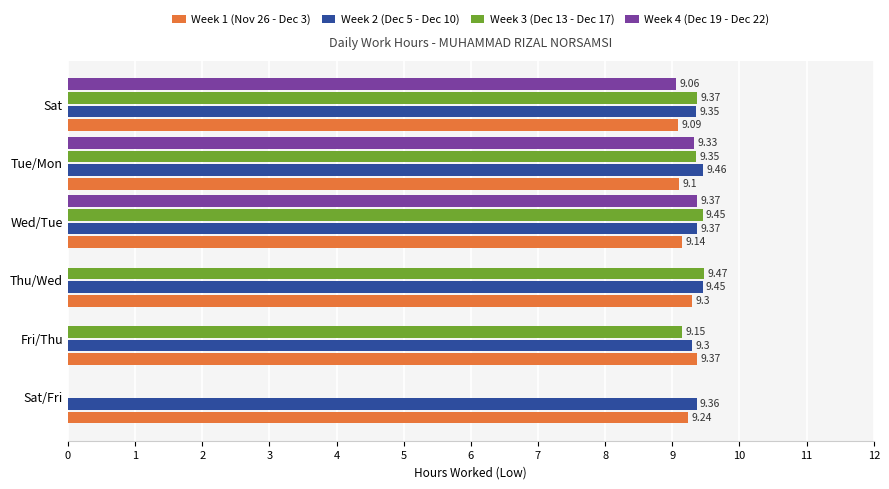

Which series changed the most between Tue/Mon and Wed/Tue?

Week 3 (Dec 13 - Dec 17)